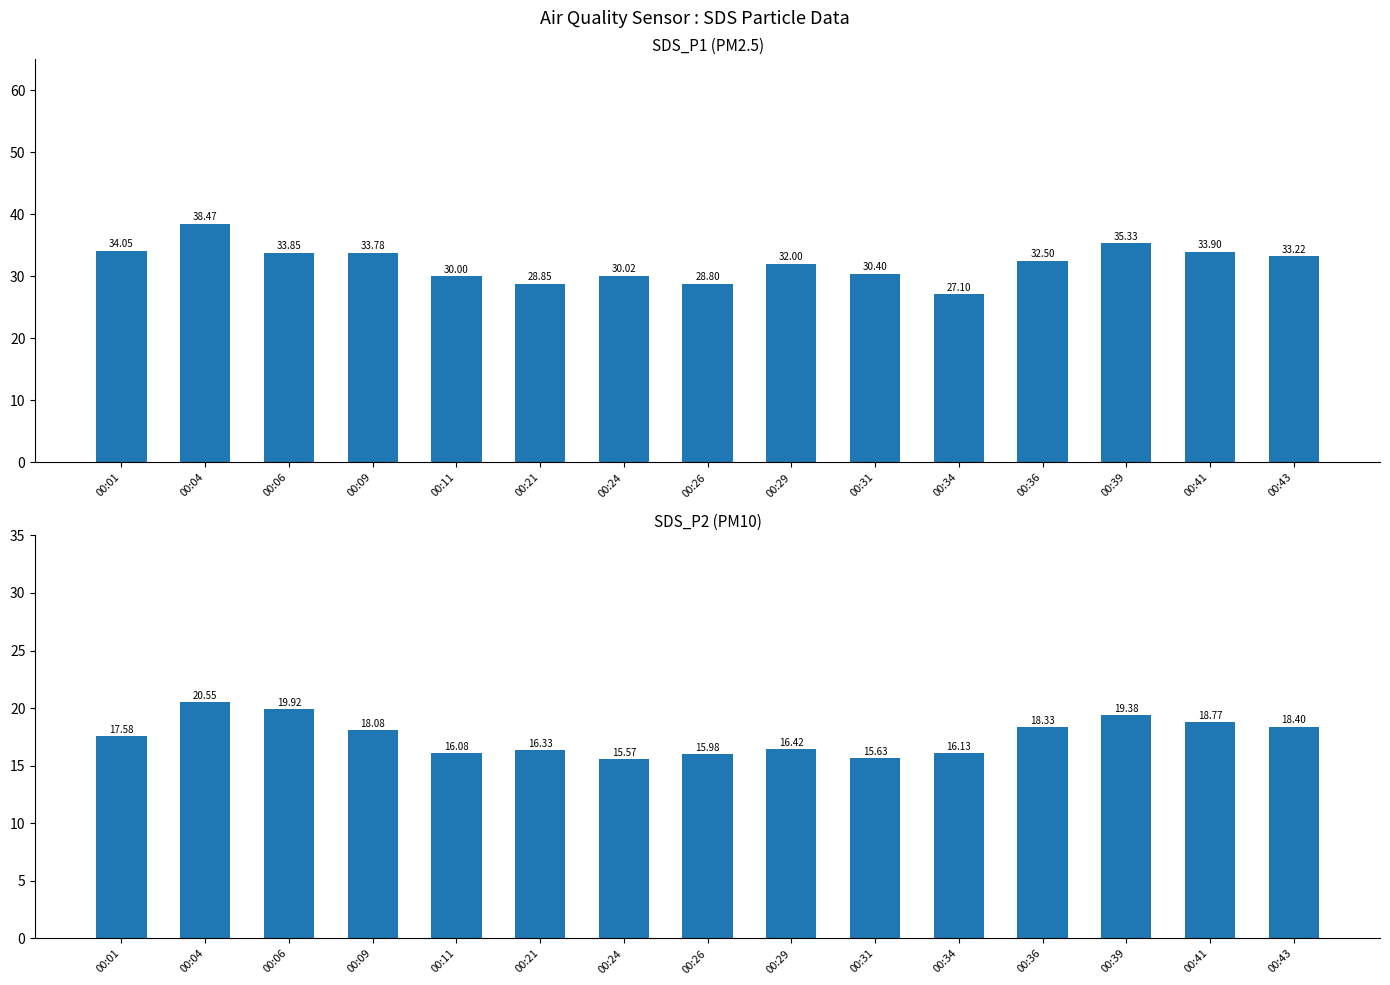

Read the SDS_P2 value at 00:04.

20.6